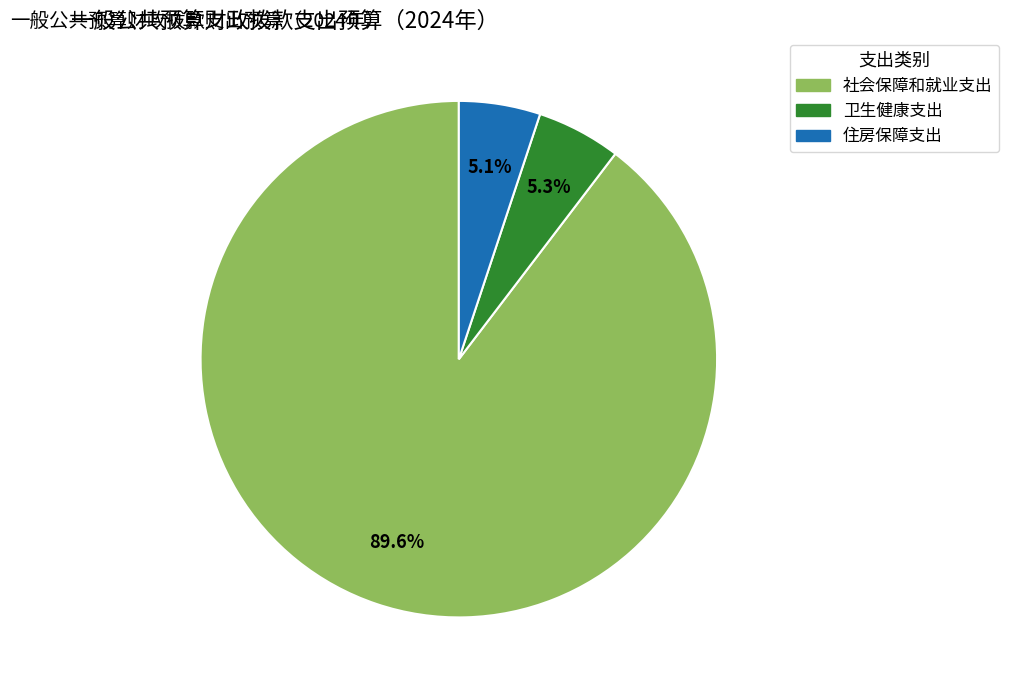

Approximately how many times larger is the value at 卫生健康支出 compared to 社会保障和就业支出?

0.1